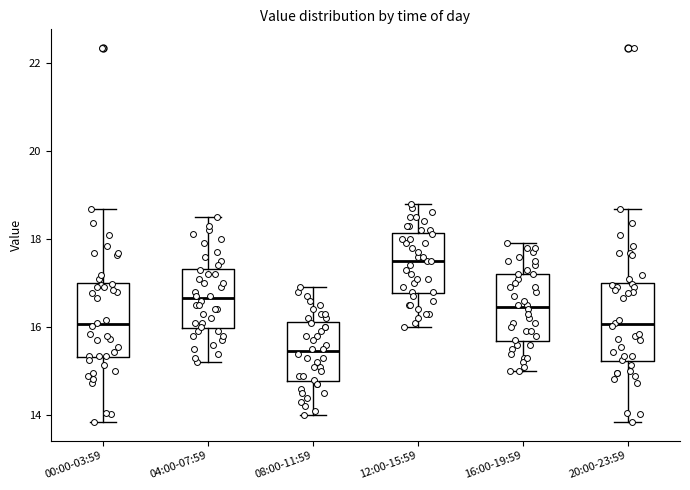

Reading left to right, transcribe this box plot: for each box, give where its median line is, the range the box spans, and where its two whiskers end, as read against the y-axis. The values are not printed on the chart, so give them approximately, as read against the axis.

00:00-03:59: median 16.0, box 15.4 to 17.0, whiskers 13.8 to 18.6
04:00-07:59: median 16.6, box 16.0 to 17.4, whiskers 15.2 to 18.6
08:00-11:59: median 15.4, box 14.8 to 16.2, whiskers 14.0 to 17.0
12:00-15:59: median 17.6, box 16.8 to 18.2, whiskers 16.0 to 18.8
16:00-19:59: median 16.4, box 15.6 to 17.2, whiskers 15.0 to 18.0
20:00-23:59: median 16.0, box 15.2 to 17.0, whiskers 13.8 to 18.6